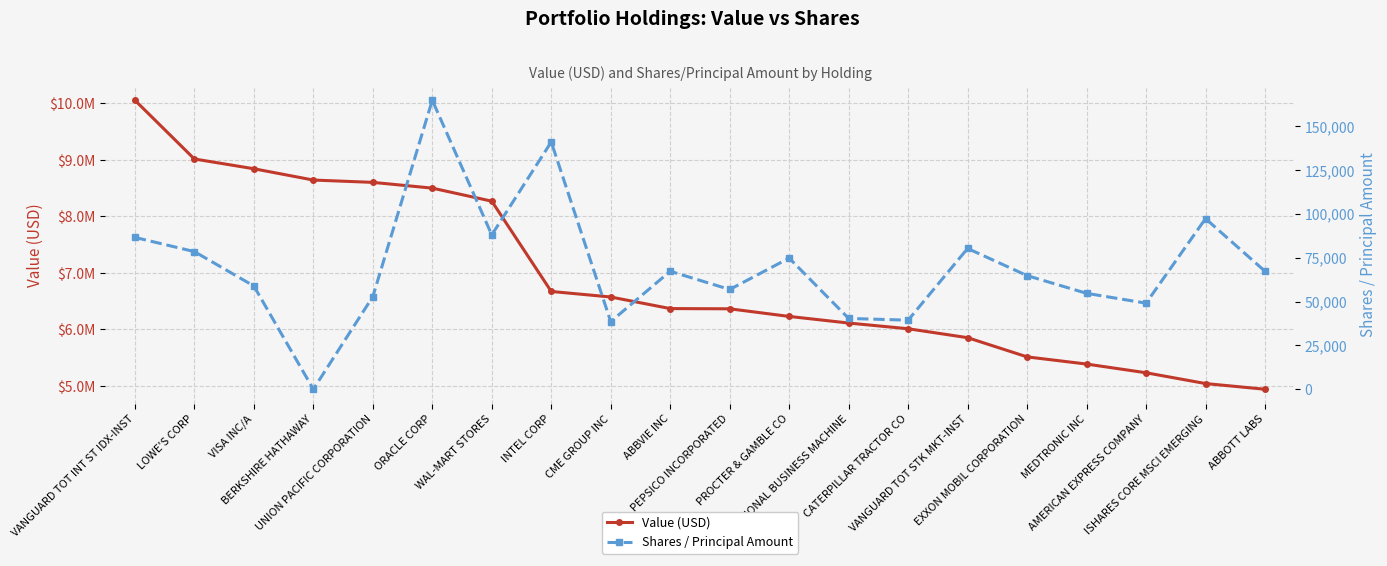

What is the label of the 5th point from the left?

UNION PACIFIC CORPORATION